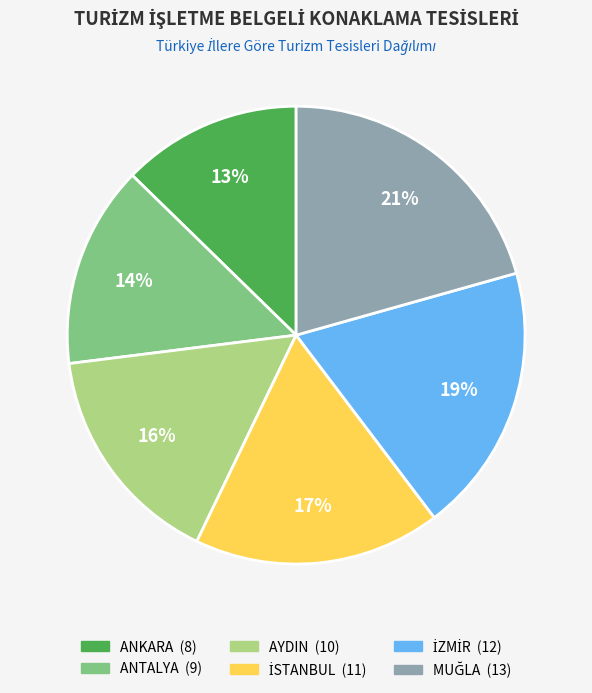

The AYDIN slice represents 6% of the pie. True or false?

False